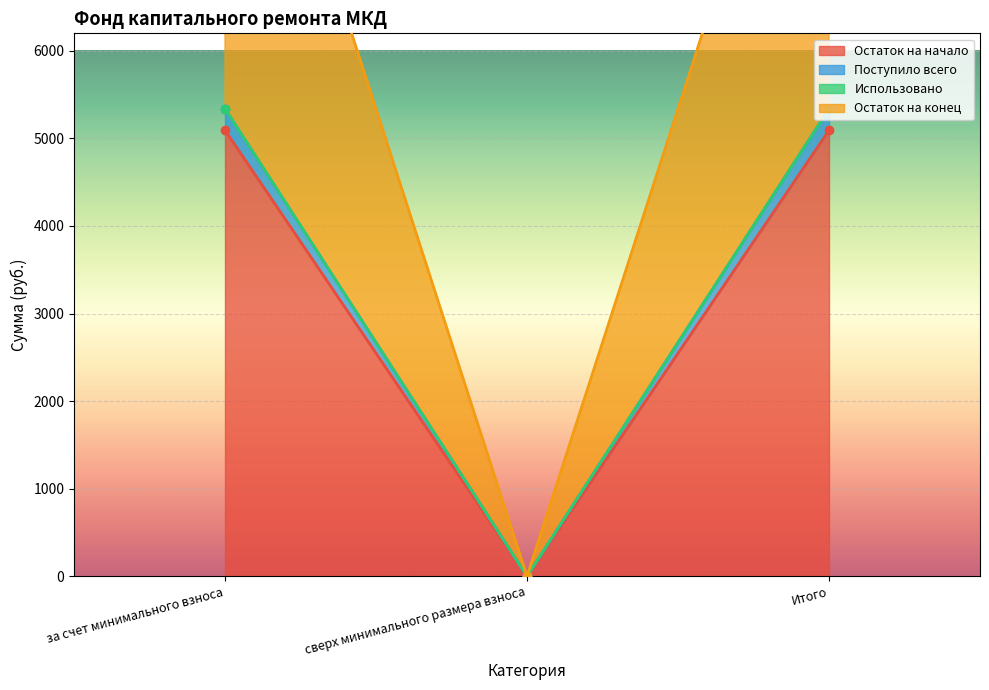

What is the maximum value for Остаток на начало?

5094.1